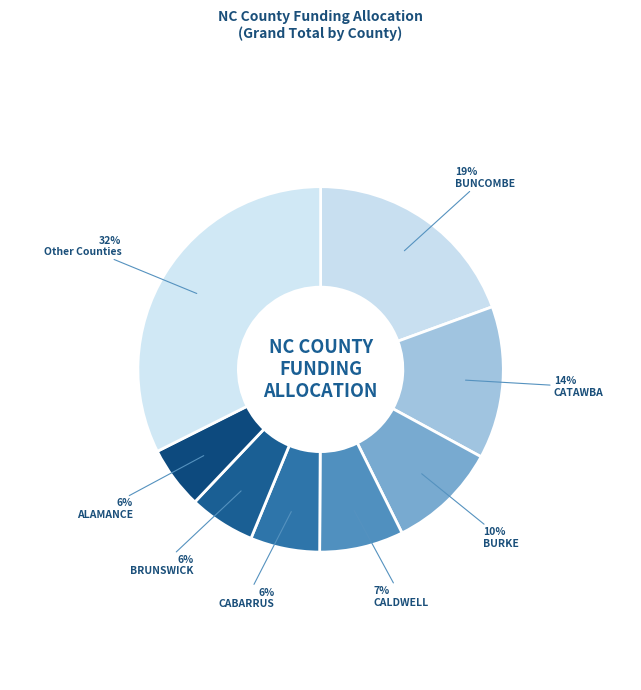

How many segments does this pie chart have?

8